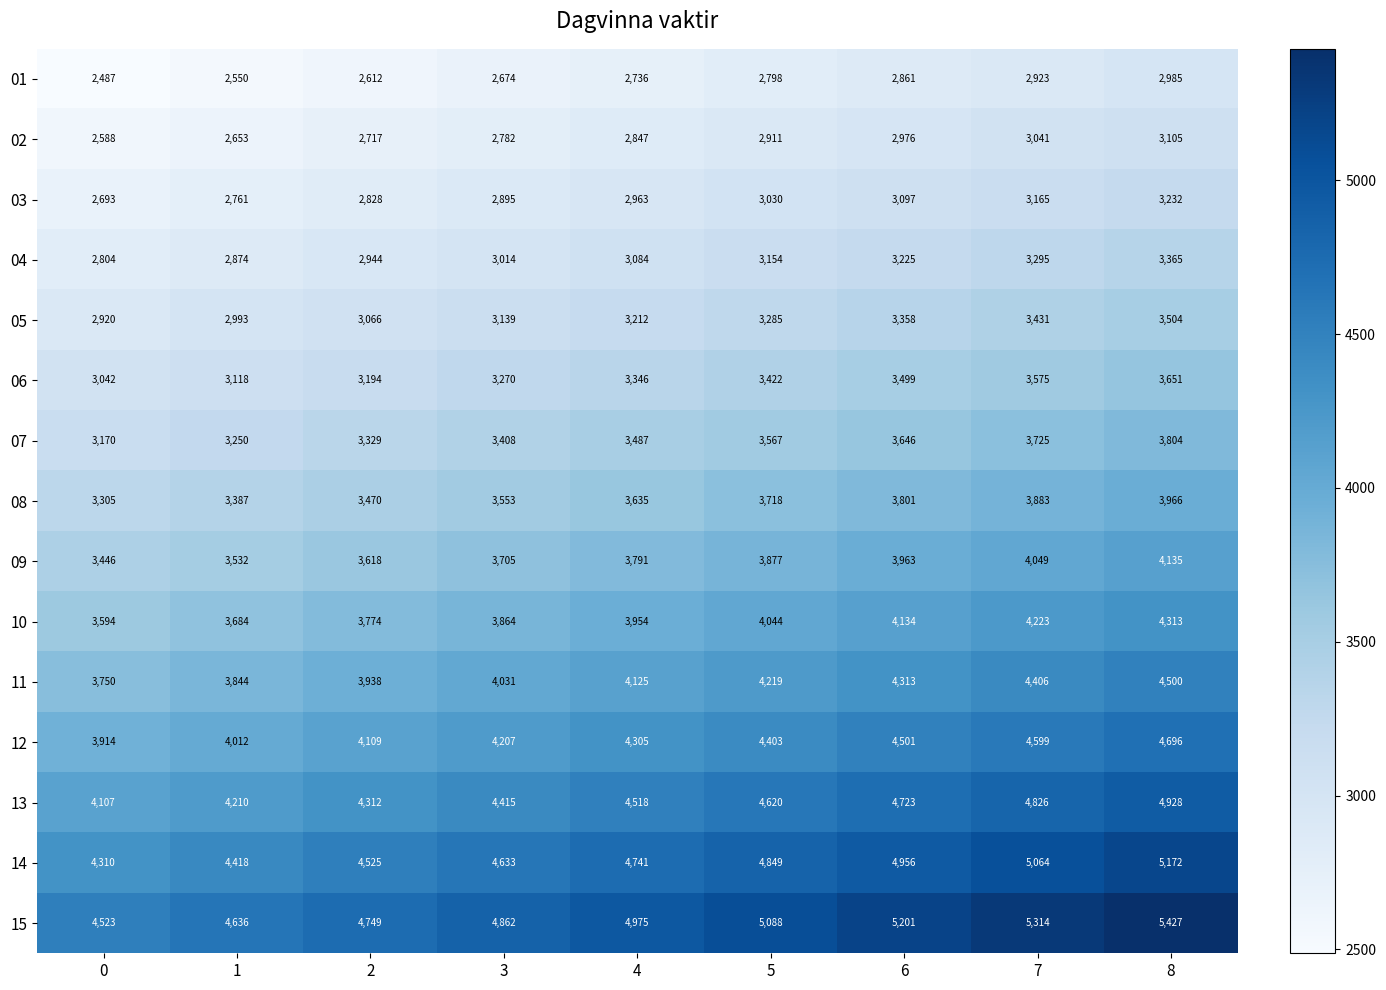

True or false: 02 has a value of 2976 at 6.

True